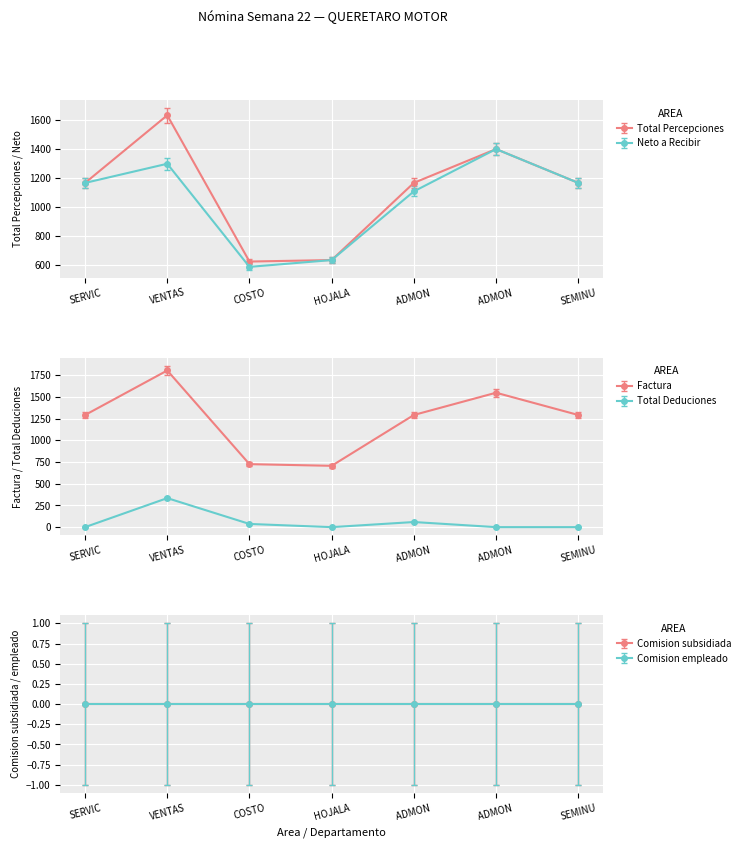

Where does the Total Percepciones series first go above 1166?

SERVIC